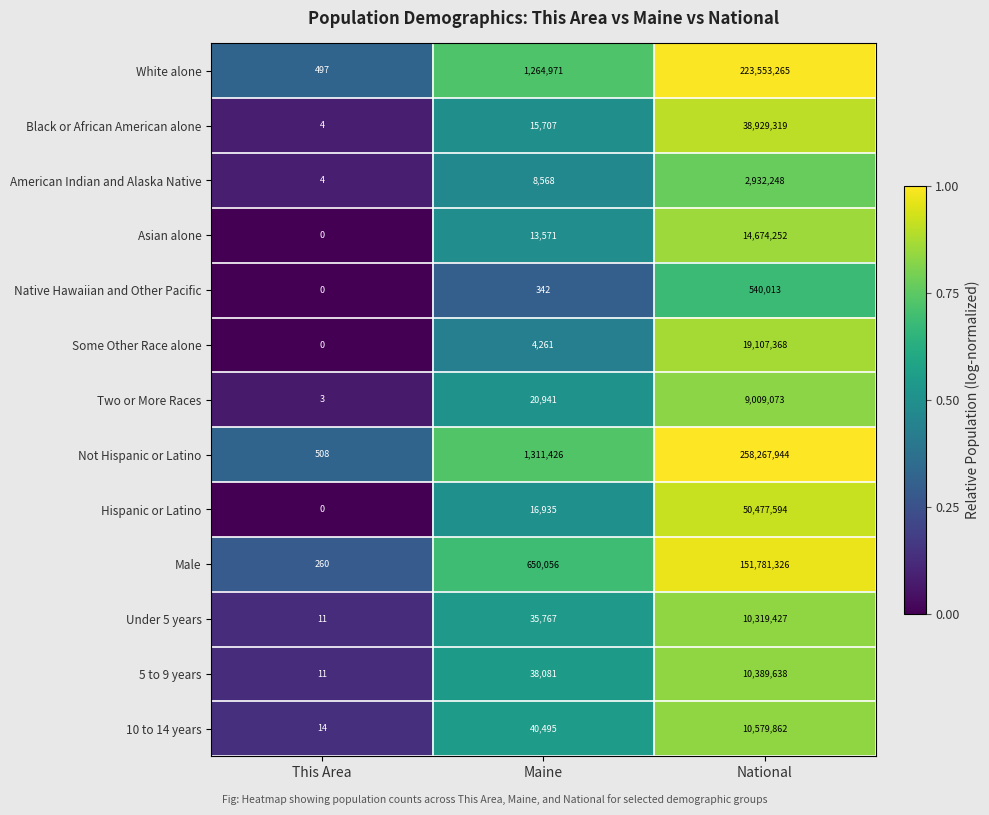

What is the greatest value displayed?

258267944